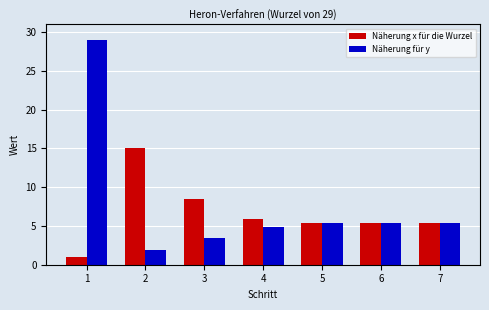

How many groups of bars are there?

7